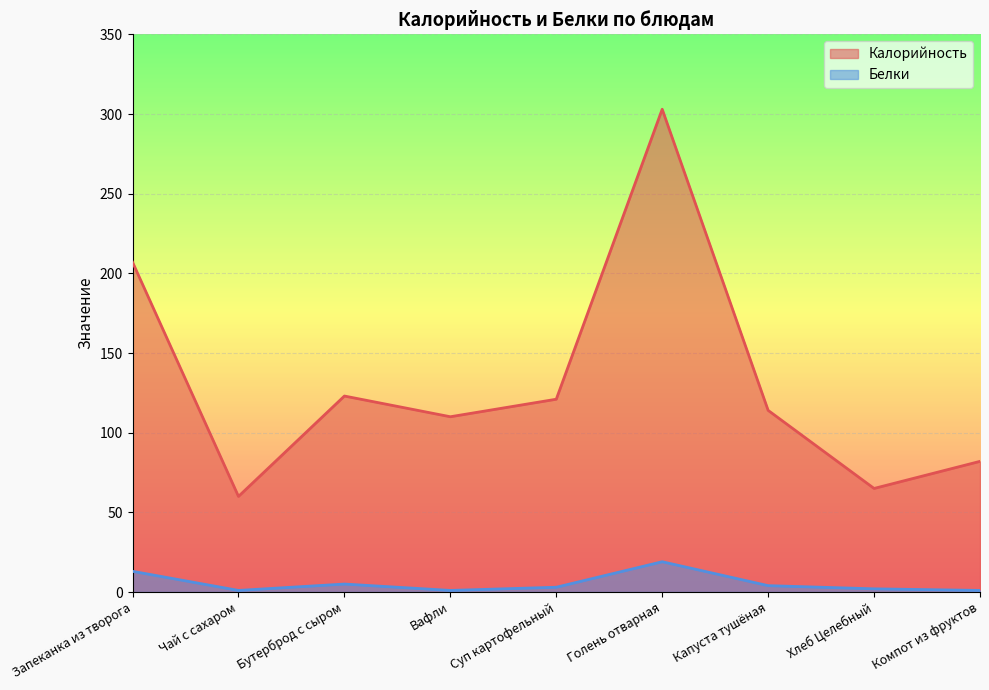

What is the label of the 6th point from the right?

Вафли